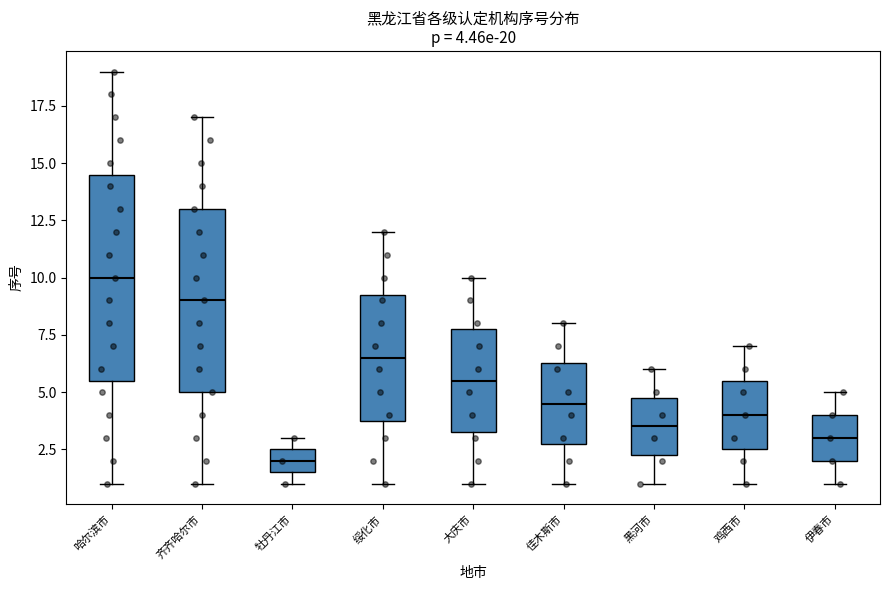

Which box's median line is the highest?

哈尔滨市